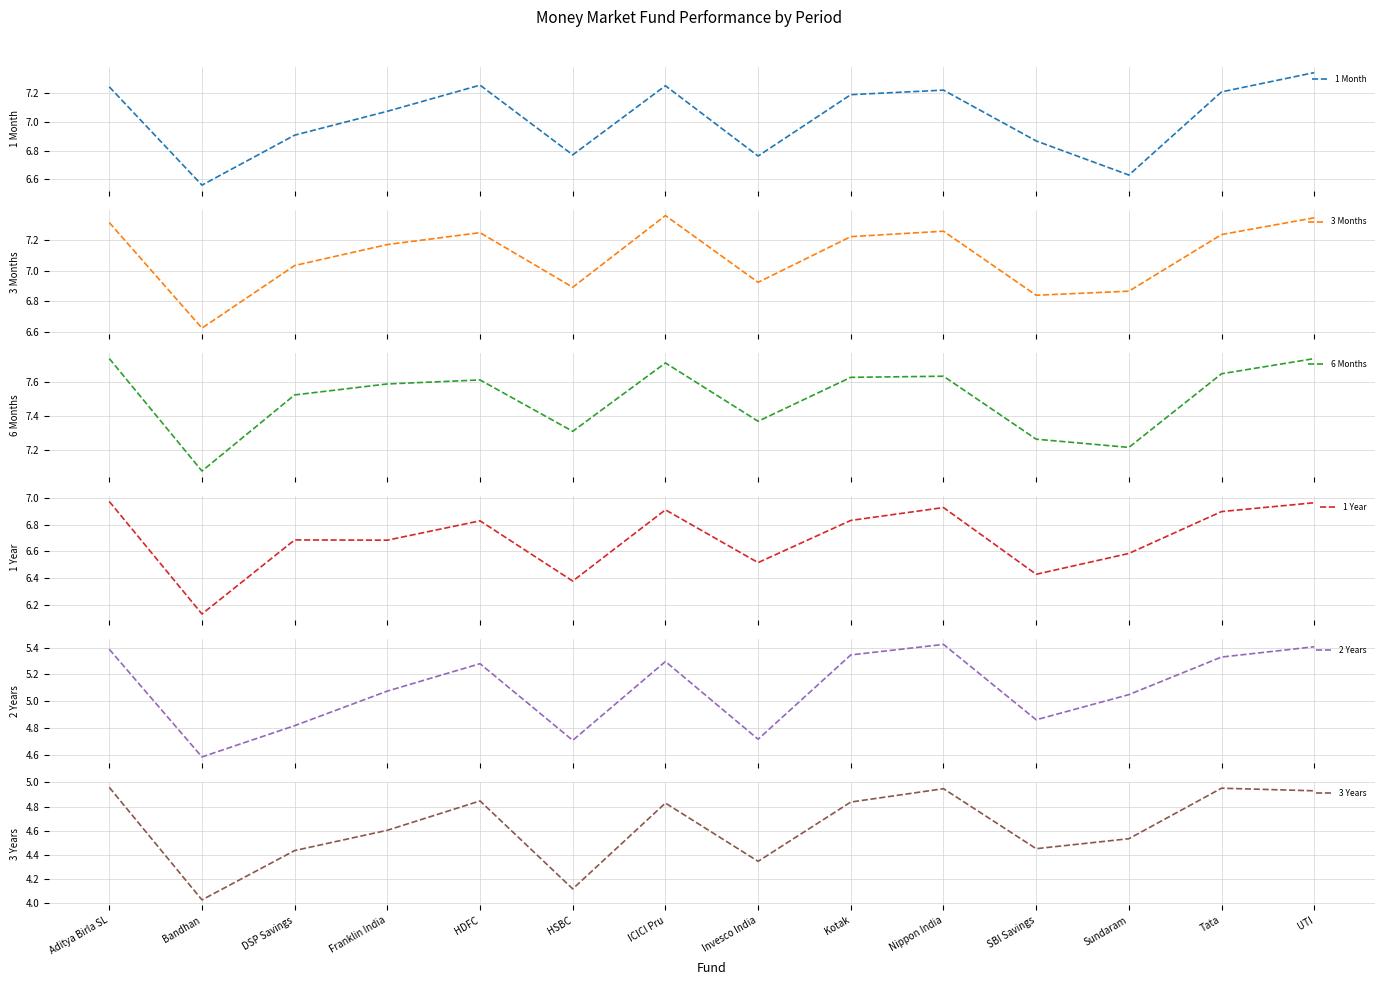

What is the sum of all 3 Months values?

99.3